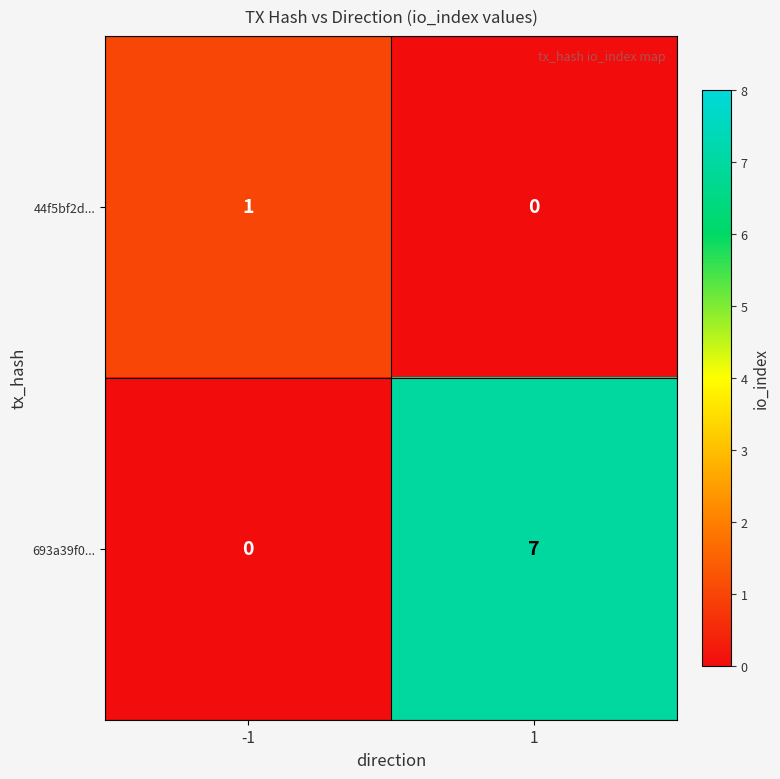

What is the sum of all 693a39f0... values?

7